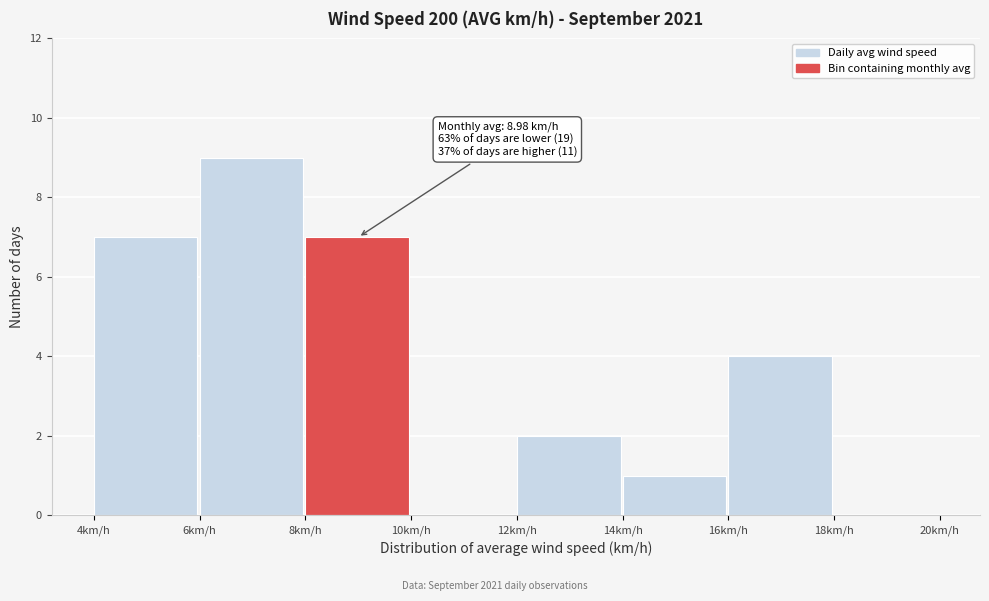

Over which range of the x-axis is the bar tallest?

6 to 8